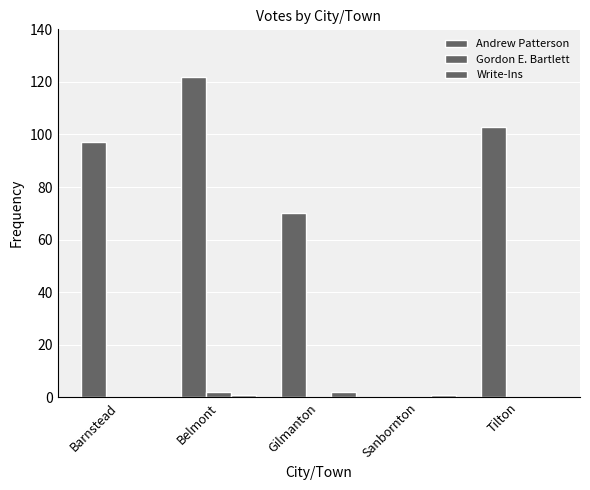

Reading left to right, what are all the values shown in this chart?

Andrew Patterson: 97	122	70	0	103
Gordon E. Bartlett: 0	2	0	0	0
Write-Ins: 0	1	2	1	0